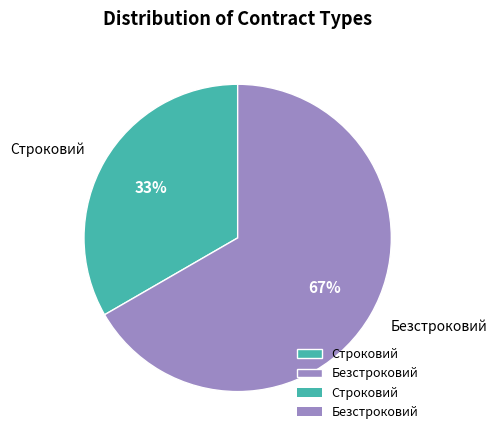

To the nearest percent, what is the combined percentage of Безстроковий and Строковий?

100%